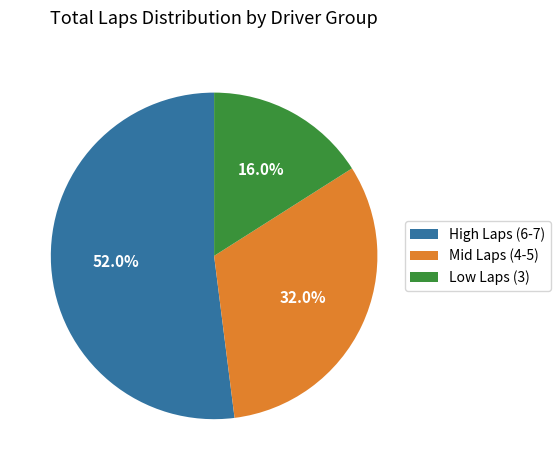

Which slice represents more than half of the pie?

High Laps (6-7)